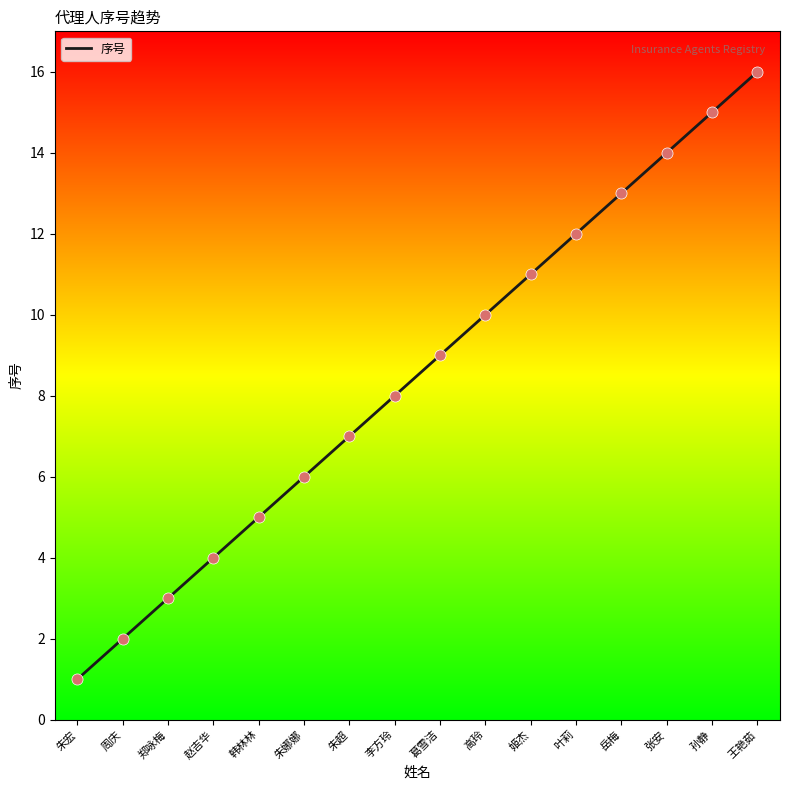

What is the ratio of the value at 岳梅 to the value at 姬杰?

1.2